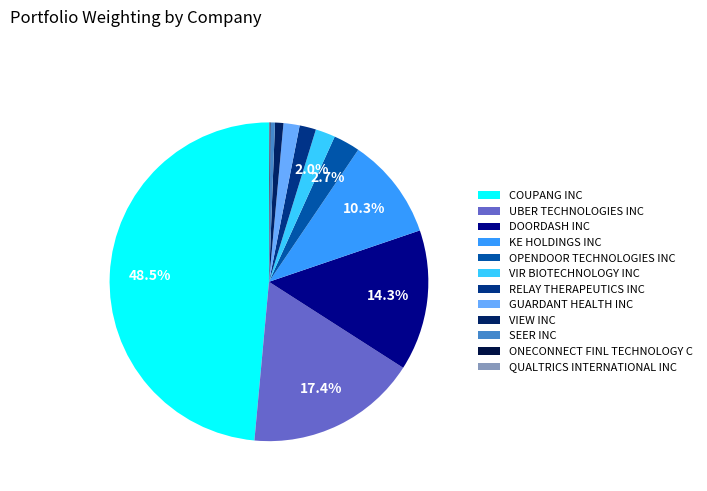

Rank the categories by value from highest to lowest.

COUPANG INC, UBER TECHNOLOGIES INC, DOORDASH INC, KE HOLDINGS INC, OPENDOOR TECHNOLOGIES INC, VIR BIOTECHNOLOGY INC, RELAY THERAPEUTICS INC, GUARDANT HEALTH INC, VIEW INC, SEER INC, ONECONNECT FINL TECHNOLOGY C, QUALTRICS INTERNATIONAL INC